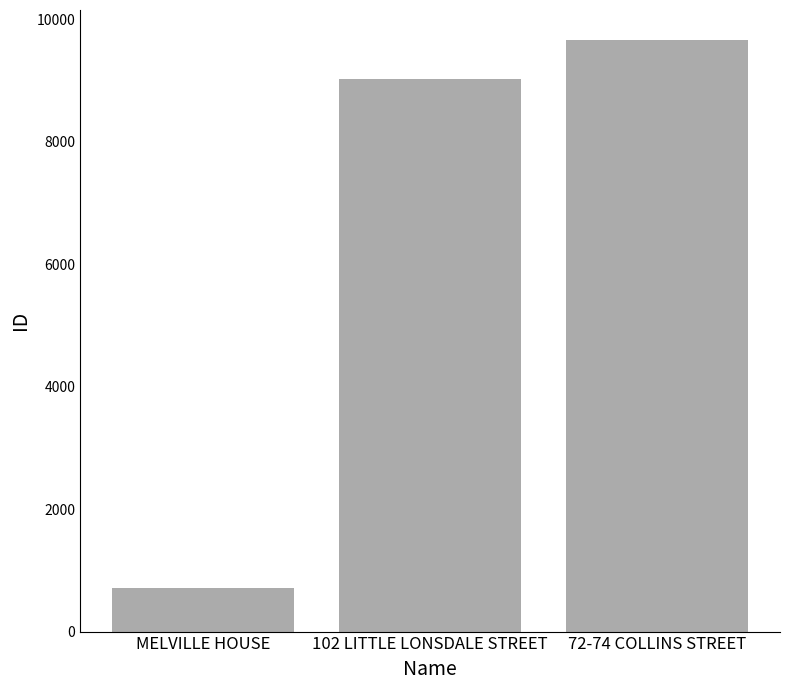

Reading right to left, extract all data points from this chart.

72-74 COLLINS STREET=9673	102 LITTLE LONSDALE STREET=9023	MELVILLE HOUSE=716